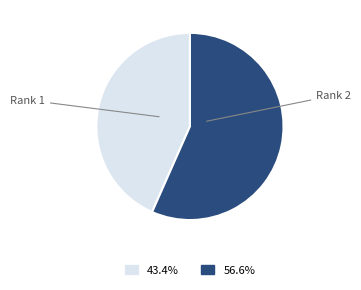

Count the number of slices in the pie.

2